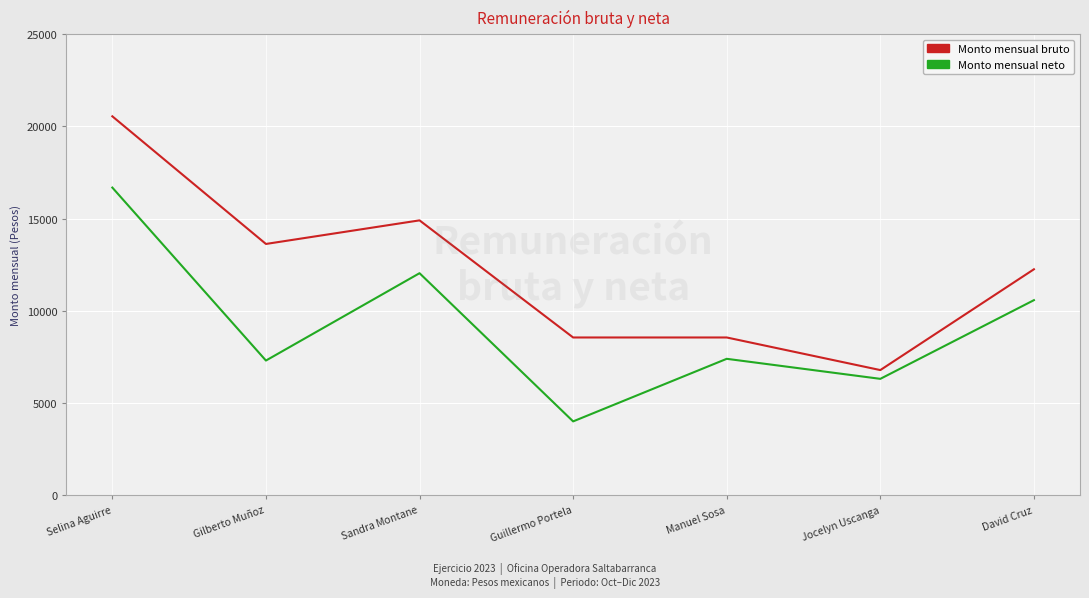

Which category has the lowest value across all series?

Guillermo Portela